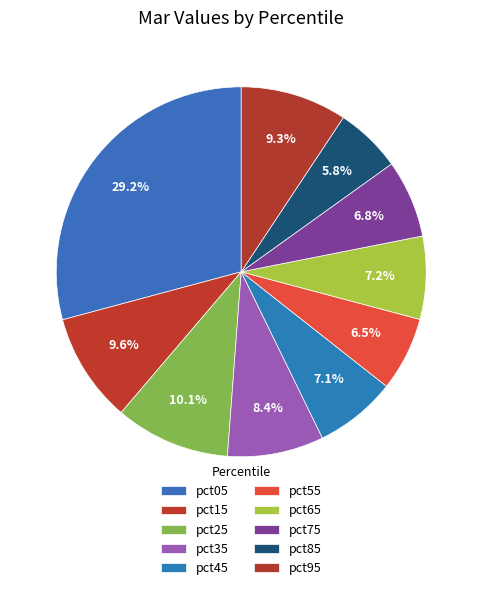

How many slices are in this pie chart?

10